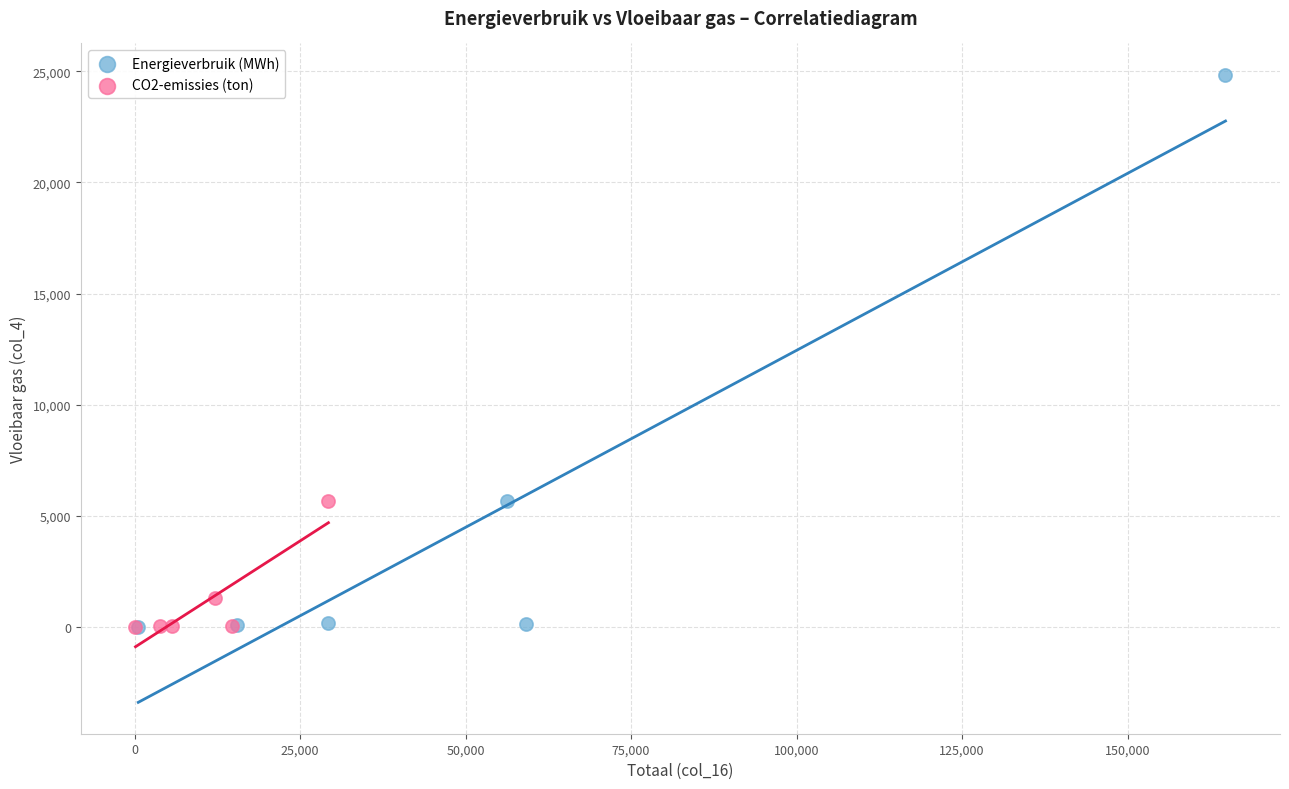

What are all the series names shown in the legend?

Energieverbruik (MWh), CO2-emissies (ton)